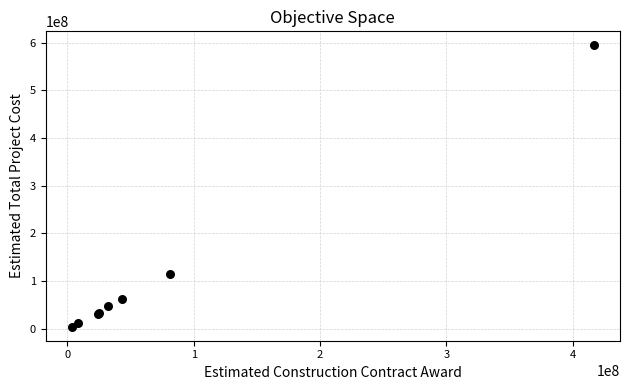

What Y value in the scatter plot is closest to 299311851?

113988700.3